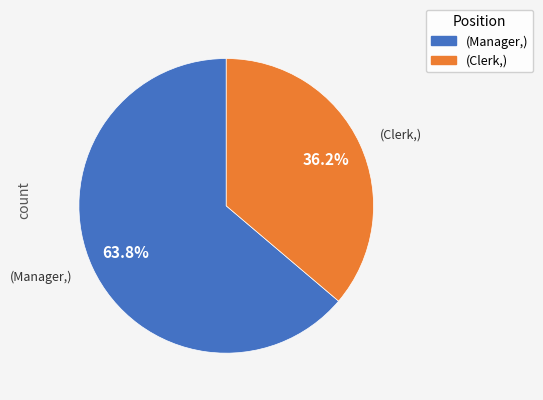

Is there a majority slice in this chart?

Yes